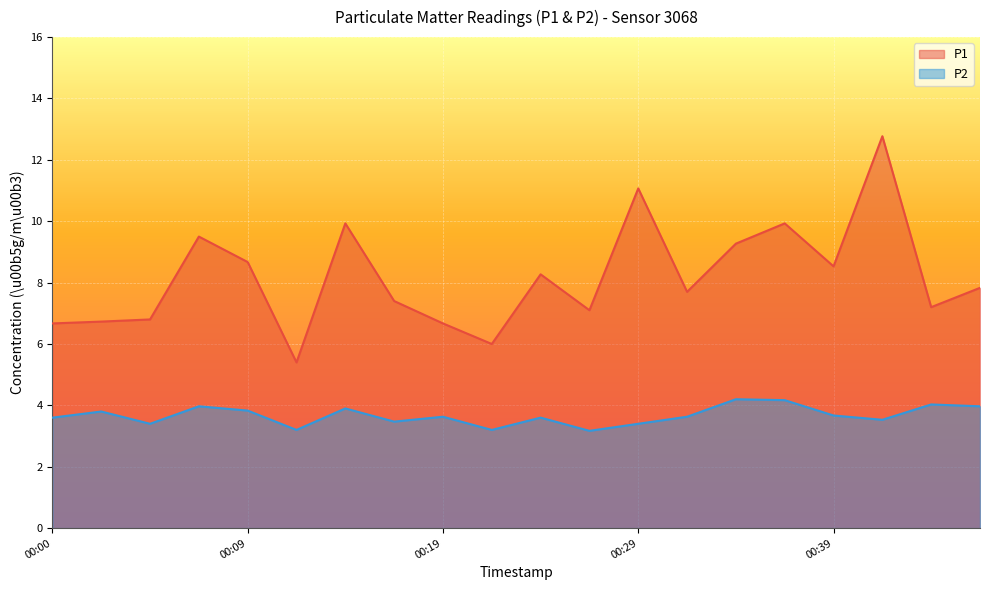

True or false: P1 and P2 intersect in this chart.

False